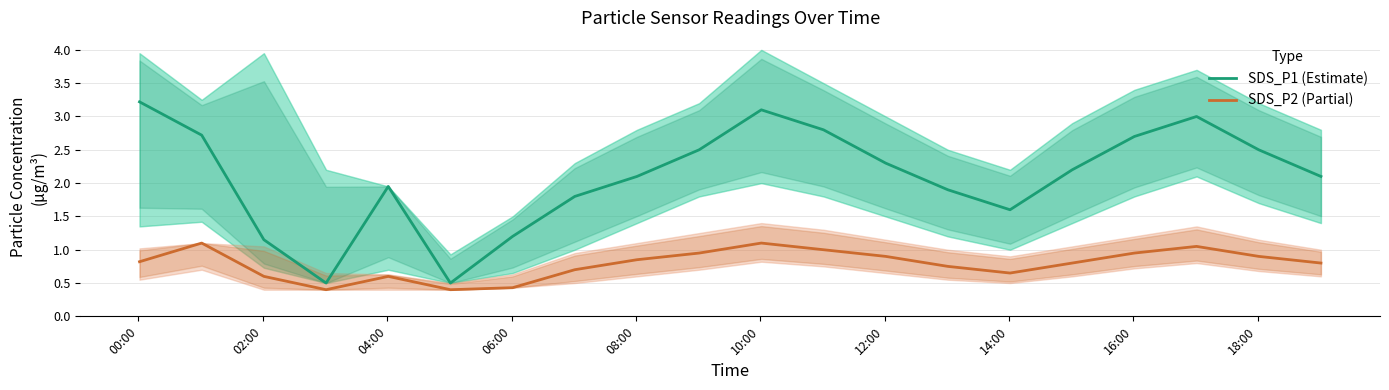

True or false: SDS_P1 (Estimate) and SDS_P2 (Partial) intersect in this chart.

False